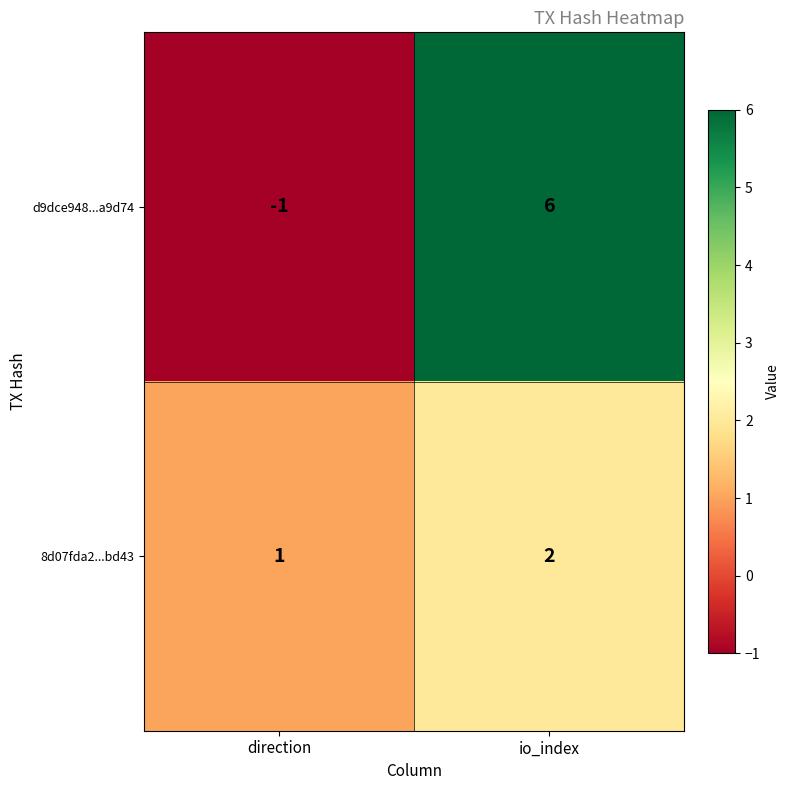

Where is d9dce948...a9d74 nearest to the value 2?

direction